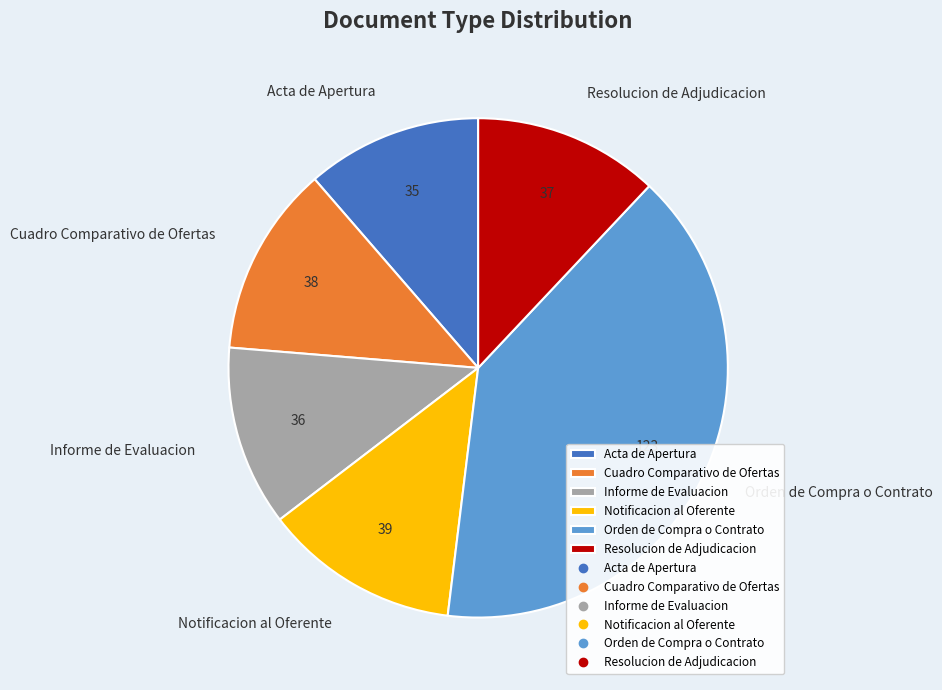

Which has a higher value, Informe de Evaluacion or Cuadro Comparativo de Ofertas?

Cuadro Comparativo de Ofertas